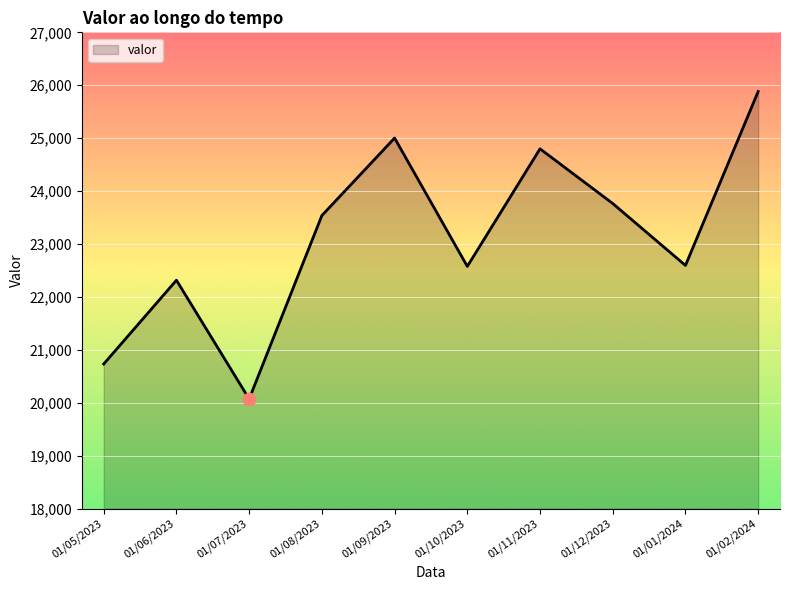

Approximately how many times larger is the value at 01/12/2023 compared to 01/09/2023?

1.0